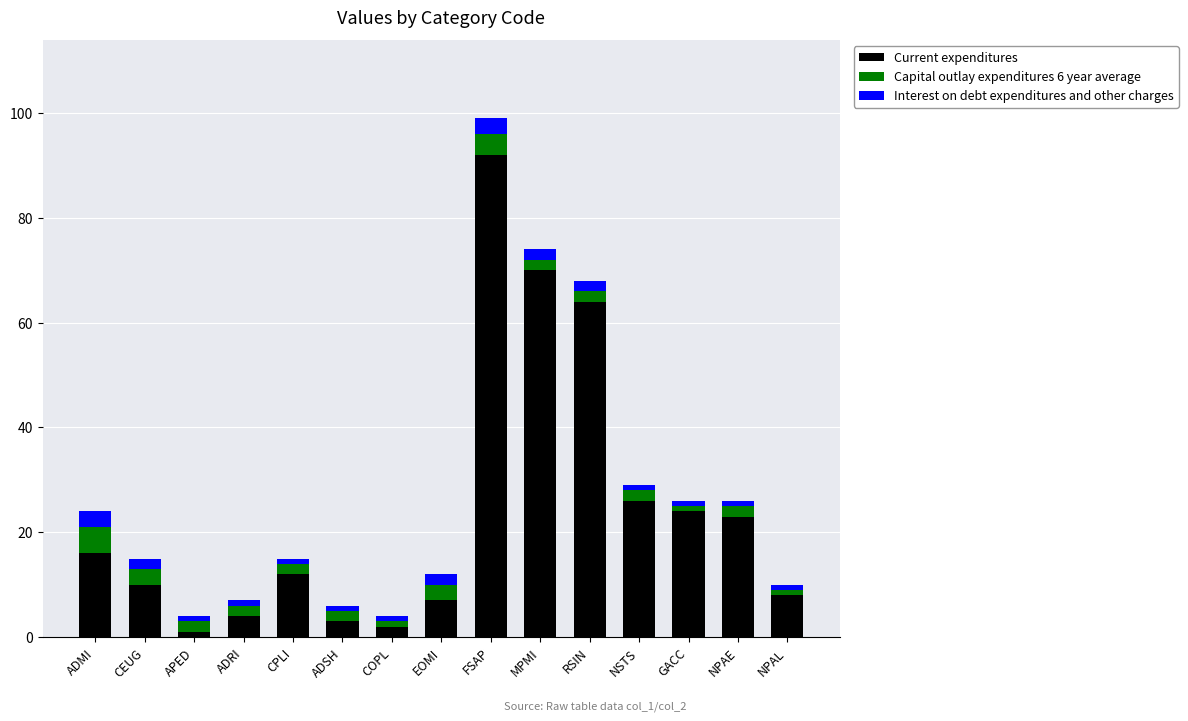

The Current expenditures series shows 4 at ADRI. True or false?

True